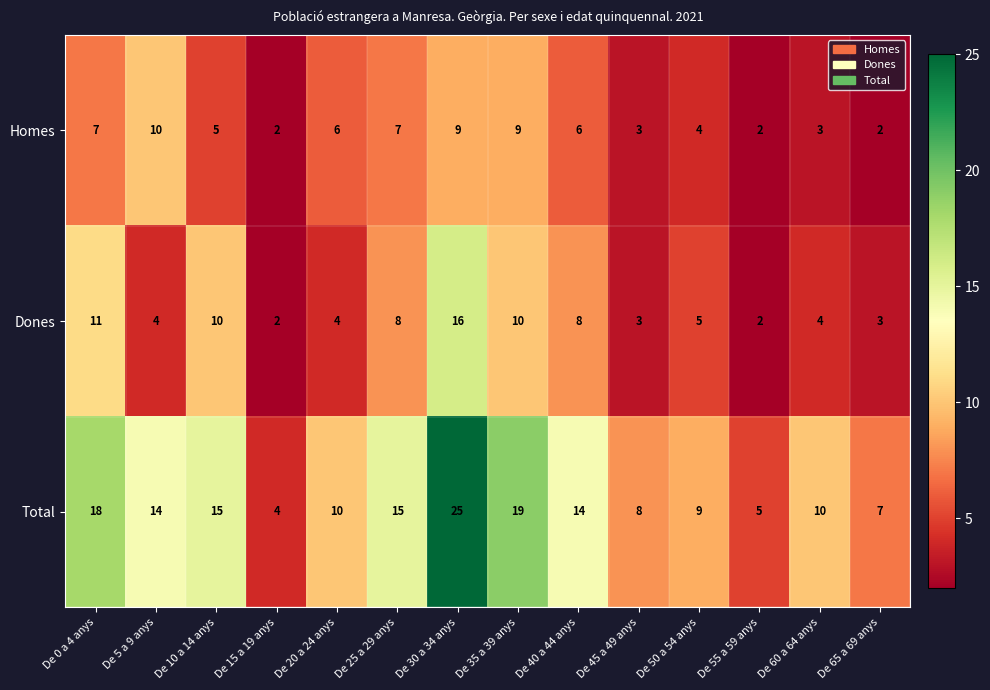

What is the difference between the second highest and second lowest values in the Total series?

14